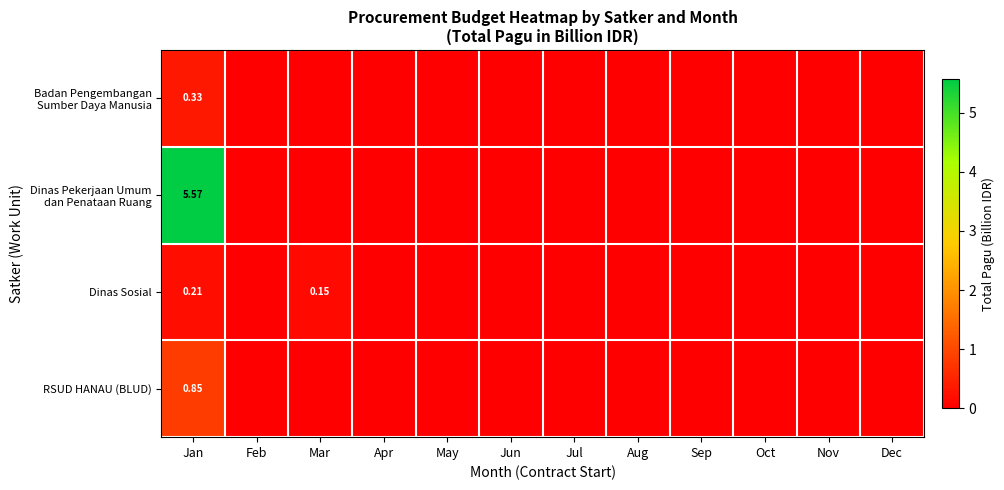

At which category is the sum across all series the highest?

Jan